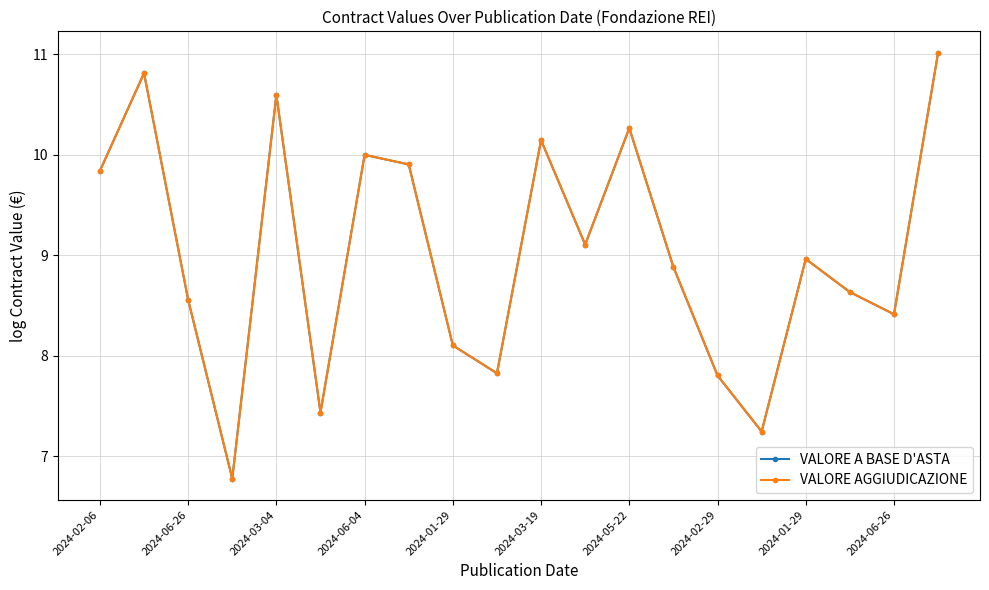

True or false: VALORE A BASE D'ASTA and VALORE AGGIUDICAZIONE intersect in this chart.

False